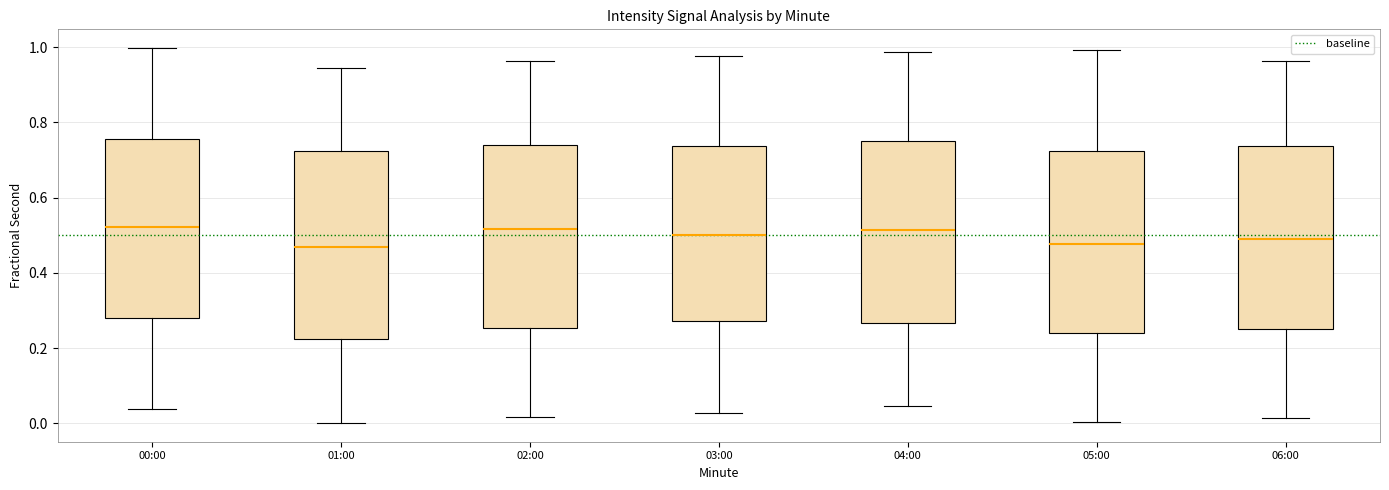

Reading left to right, transcribe this box plot: for each box, give where its median line is, the range the box spans, and where its two whiskers end, as read against the y-axis. The values are not printed on the chart, so give them approximately, as read against the axis.

00:00: median 0.52, box 0.28 to 0.76, whiskers 0.04 to 1.00
01:00: median 0.46, box 0.22 to 0.72, whiskers 0.00 to 0.94
02:00: median 0.52, box 0.26 to 0.74, whiskers 0.02 to 0.96
03:00: median 0.50, box 0.28 to 0.74, whiskers 0.02 to 0.98
04:00: median 0.52, box 0.26 to 0.76, whiskers 0.04 to 0.98
05:00: median 0.48, box 0.24 to 0.72, whiskers 0.00 to 1.00
06:00: median 0.48, box 0.26 to 0.74, whiskers 0.02 to 0.96